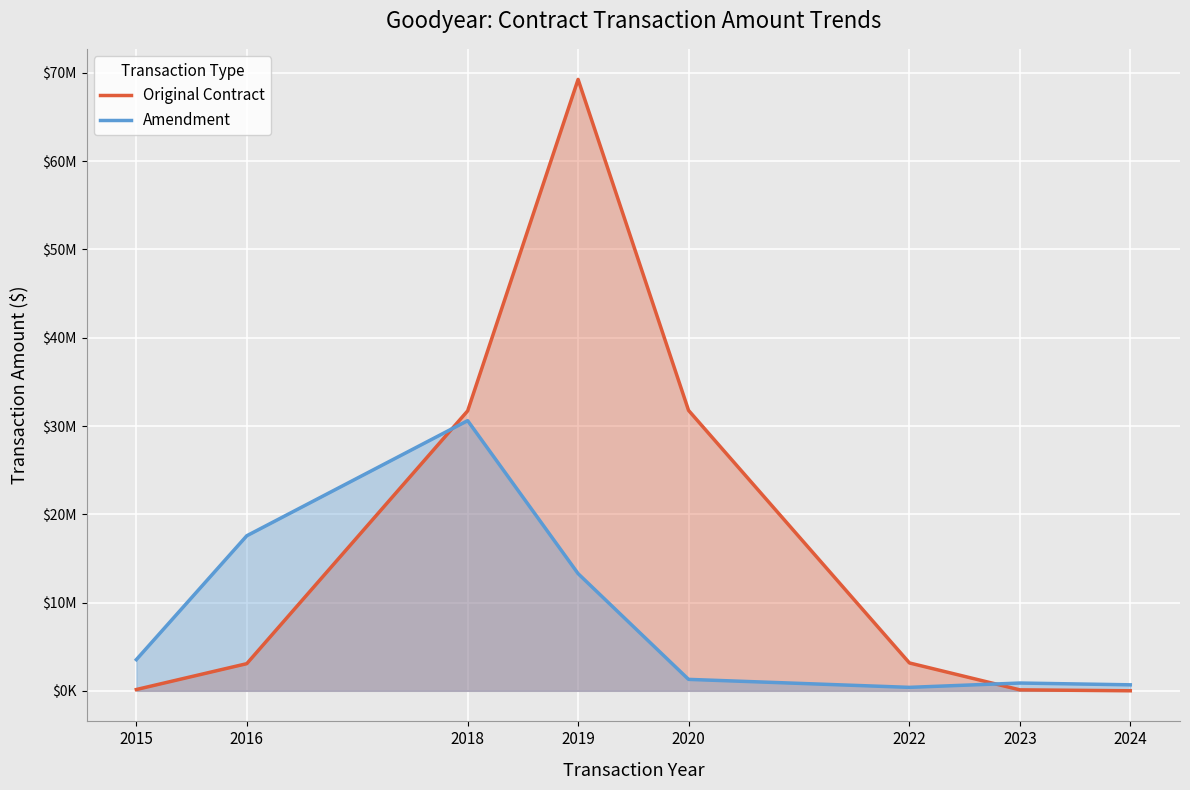

Which series has the largest total across all categories?

Original Contract